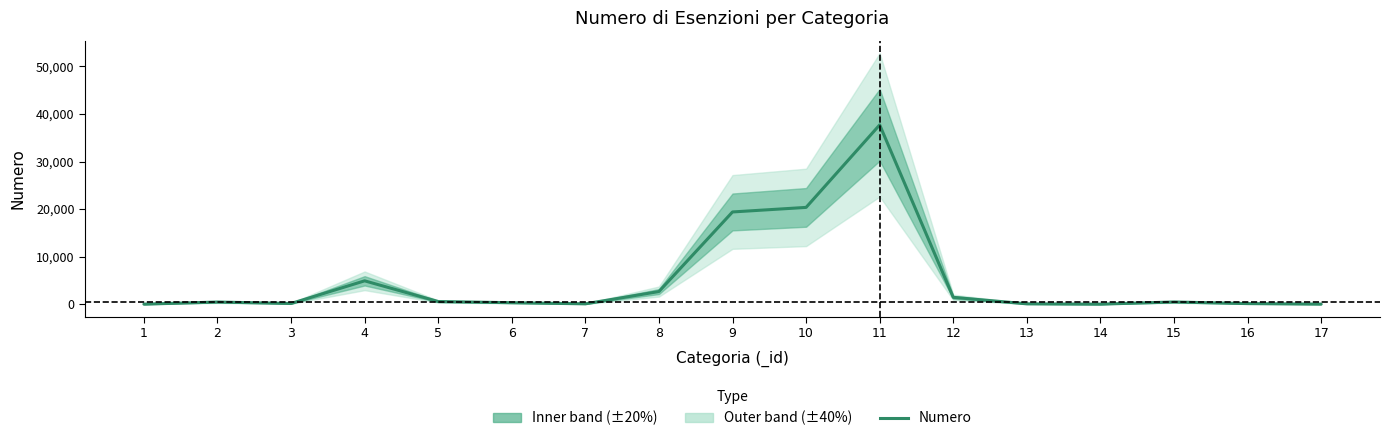

Rank the categories by value from lowest to highest.

1, 14, 17, 13, 7, 16, 3, 6, 2, 15, 5, 12, 8, 4, 9, 10, 11